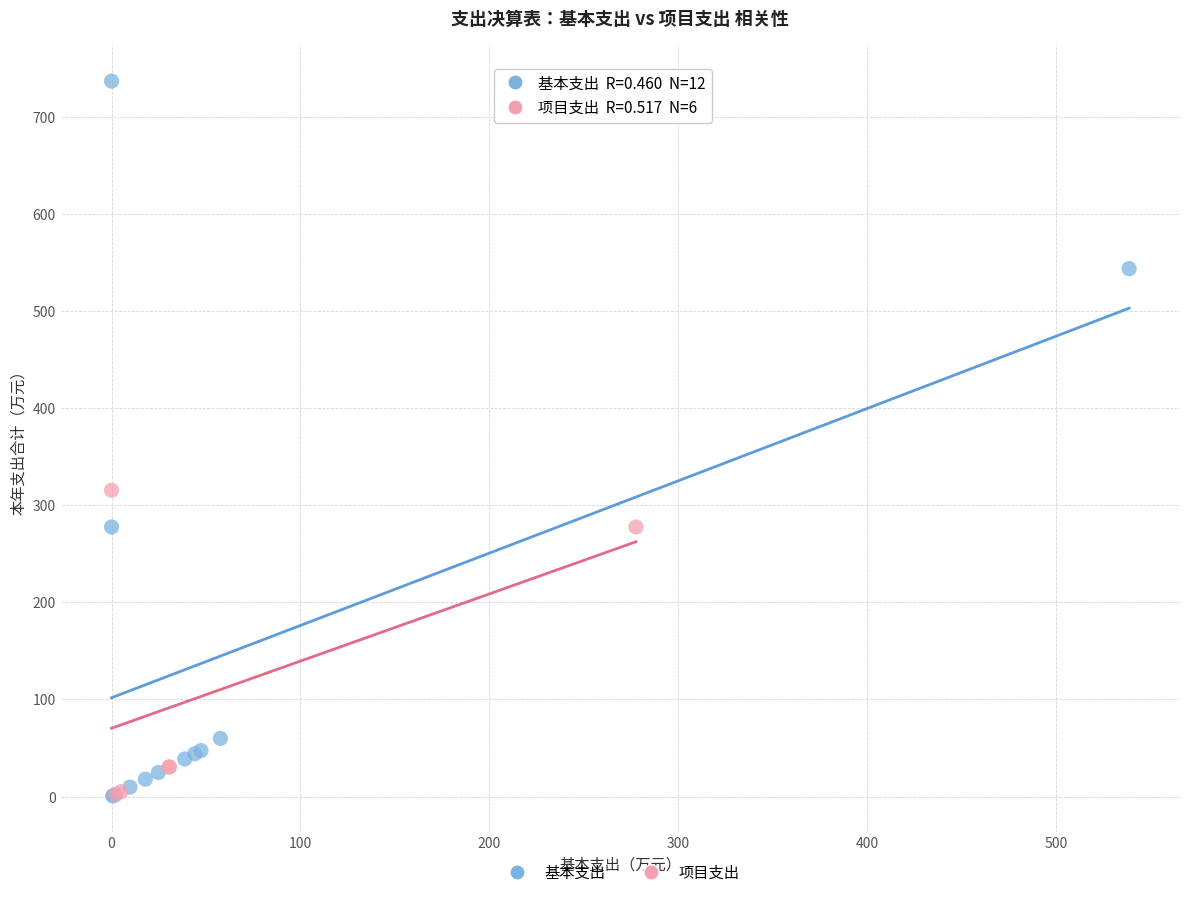

Which series has the widest spread of Y values?

基本支出